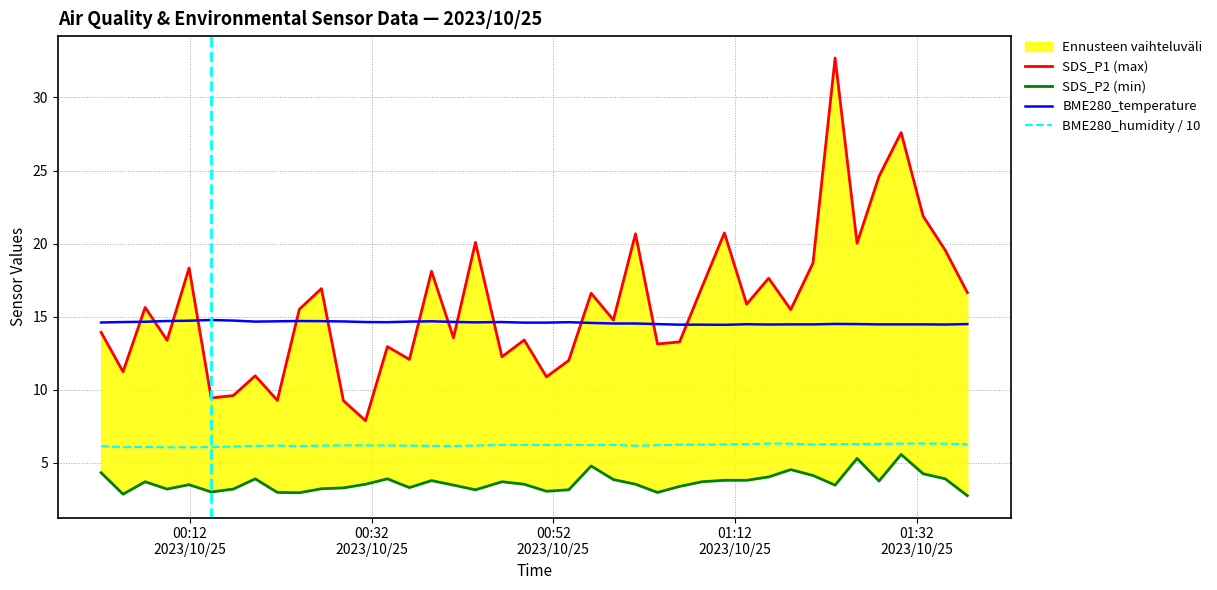

What is the highest value of the BME280_temperature series?

14.8